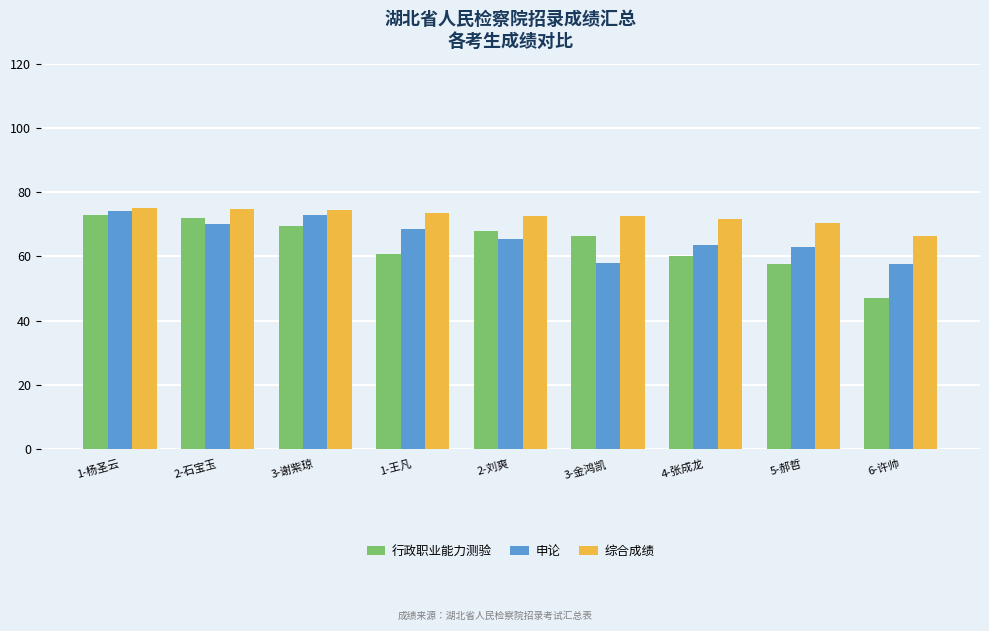

True or false: 申论 has a value of 84.0 at 3-金鸿凯.

False